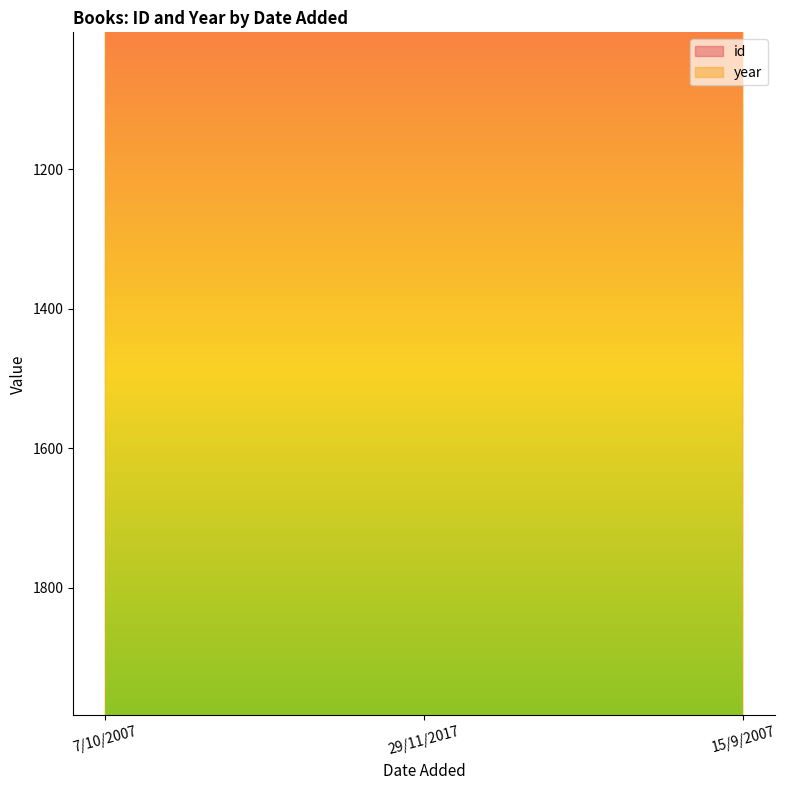

What is the total value across all series at 29/11/2017?

2944